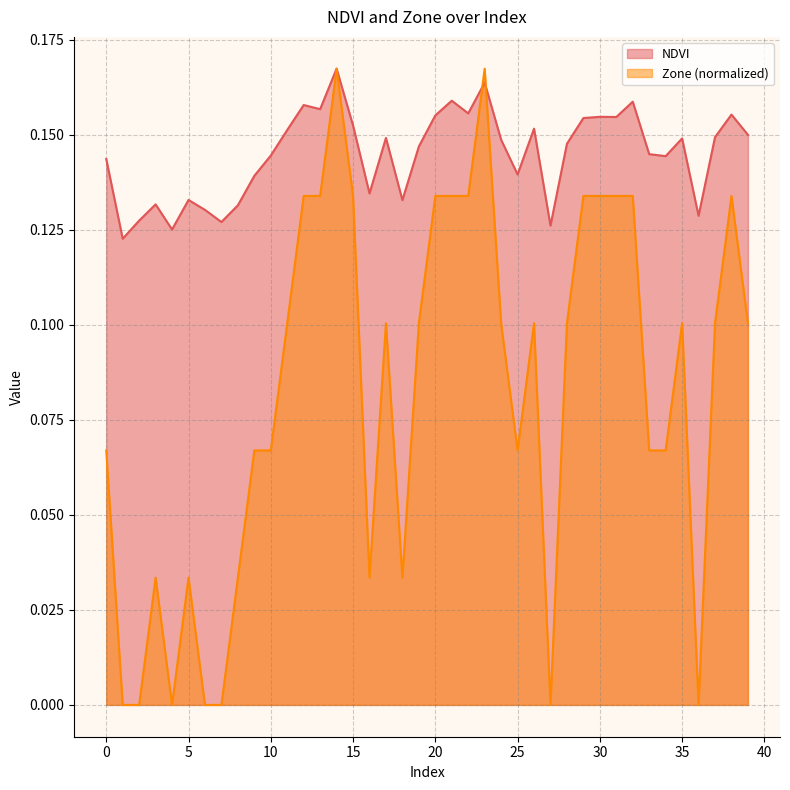

At 19, list the series in order from largest to smallest.

NDVI, Zone